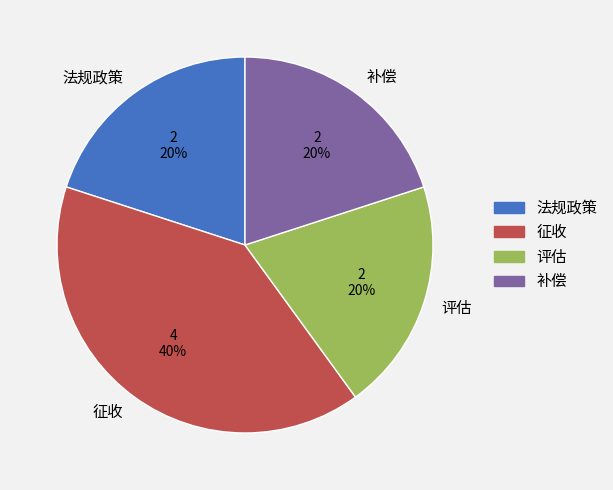

Is it true that 法规政策 is 29% of the pie?

False